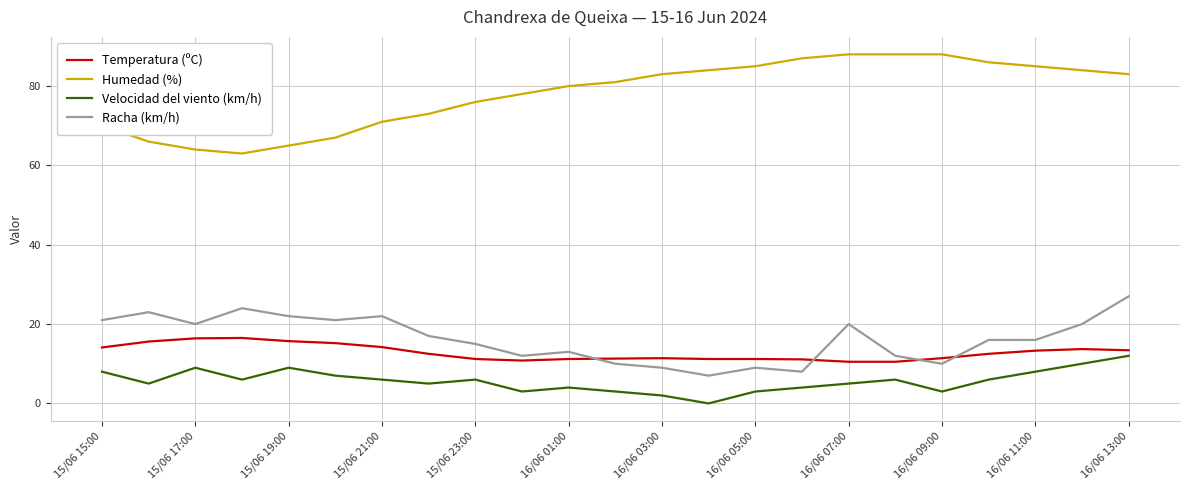

At how many categories does at least one series exceed 82?

11